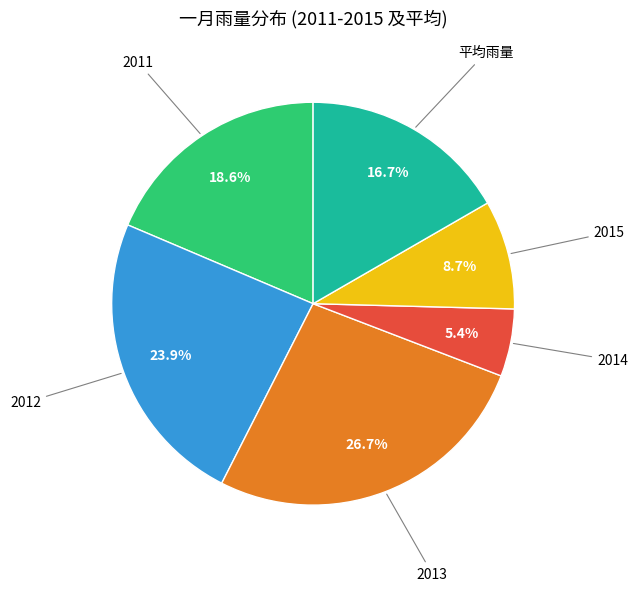

Is there any slice that represents more than half of the pie?

No